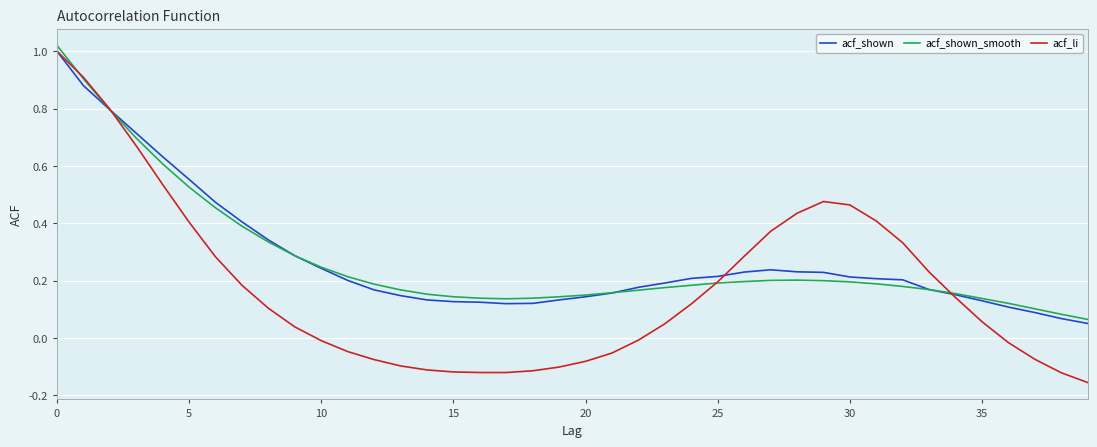

After their last crossing, which series has the higher values: acf_li or acf_shown_smooth?

acf_shown_smooth